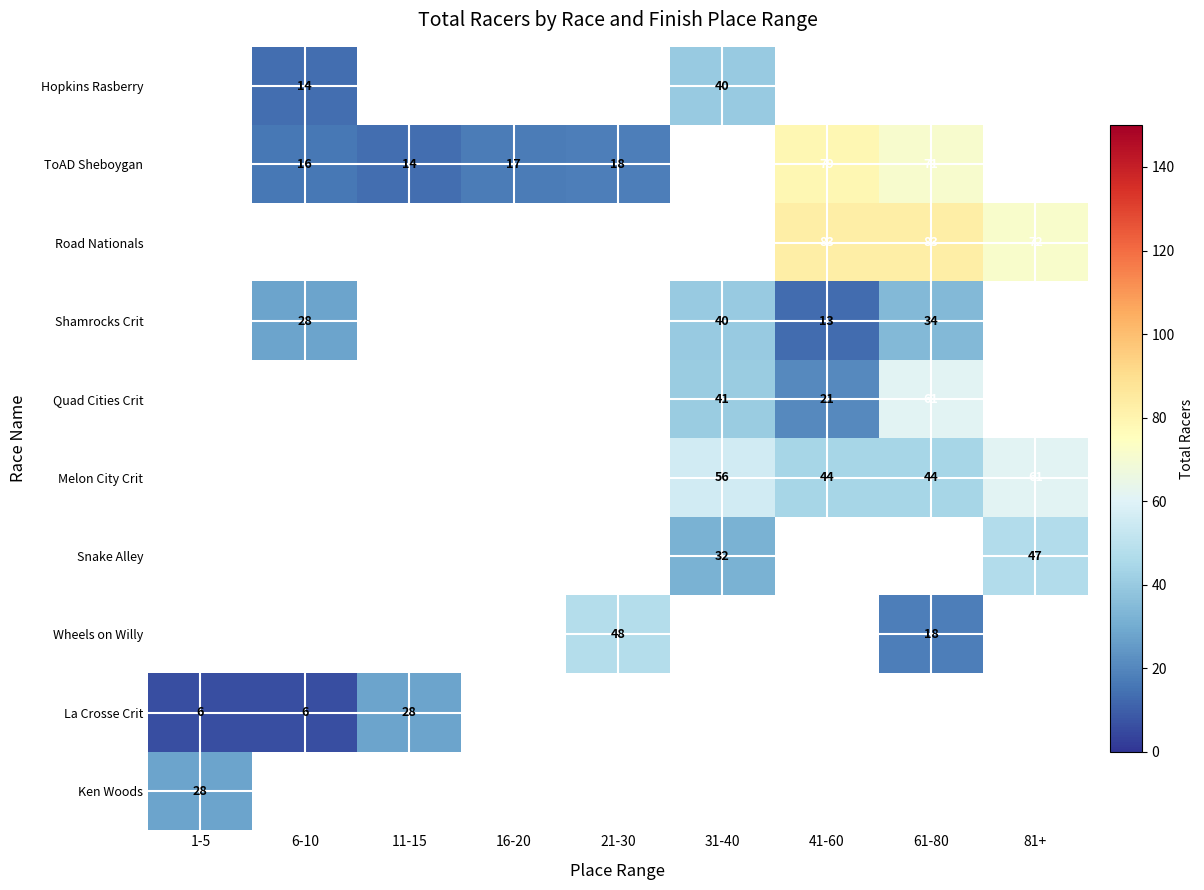

Which has a higher value, 6-10 or 1-5?

1-5